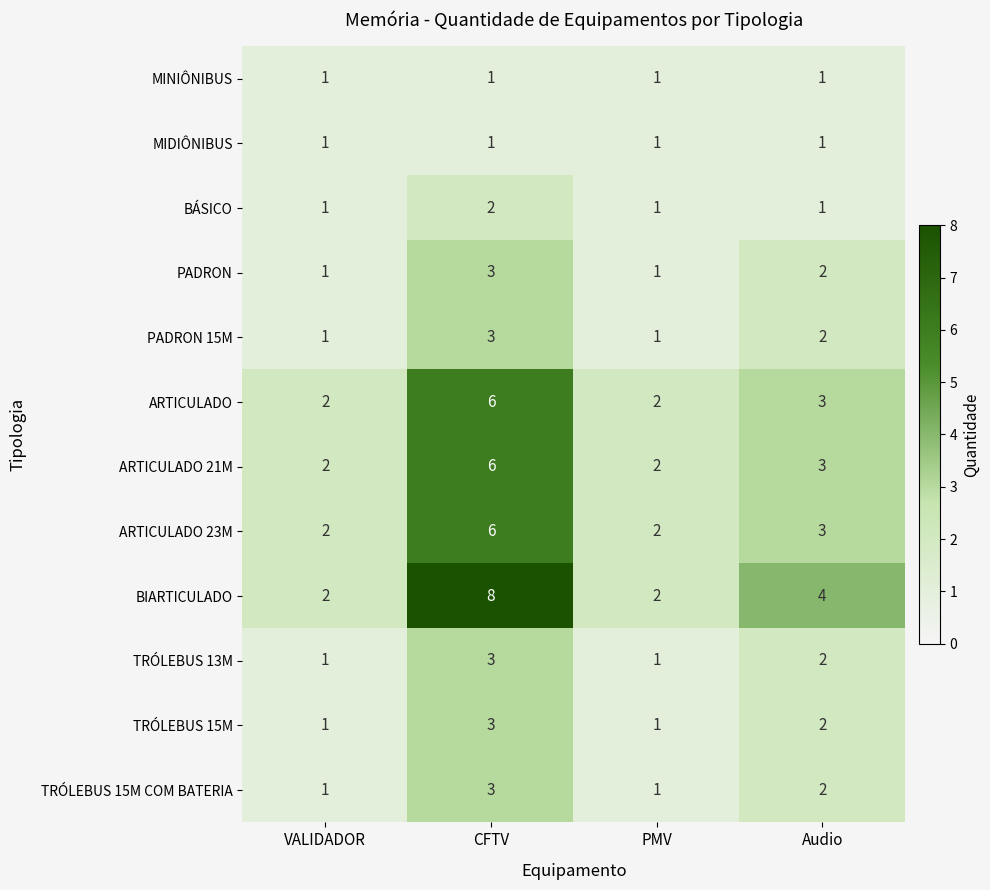

True or false: TRÓLEBUS 15M COM BATERIA has a value of 5 at CFTV.

False